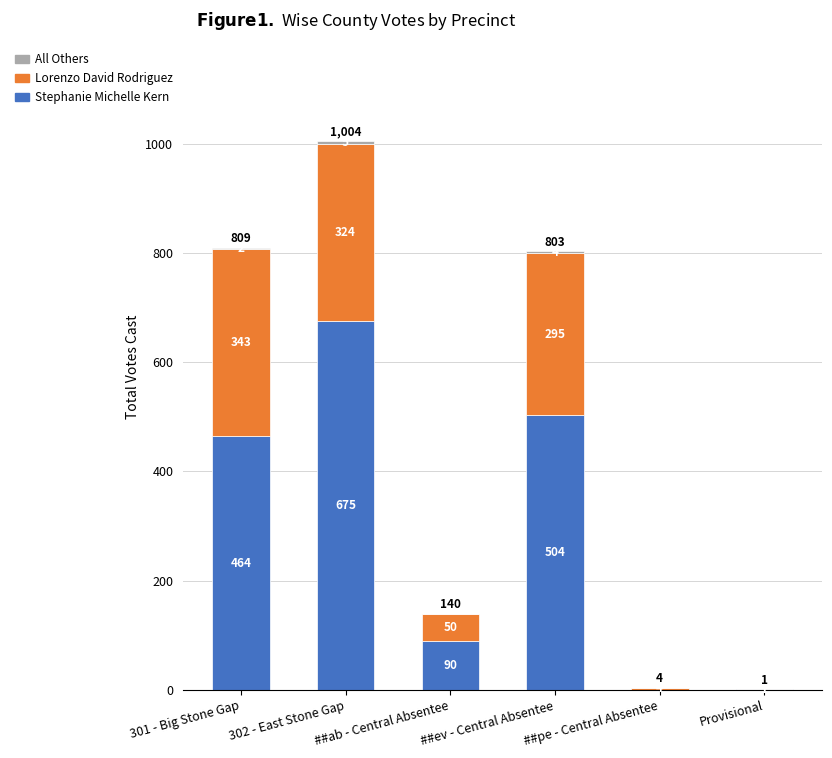

Are the bars horizontal?

No